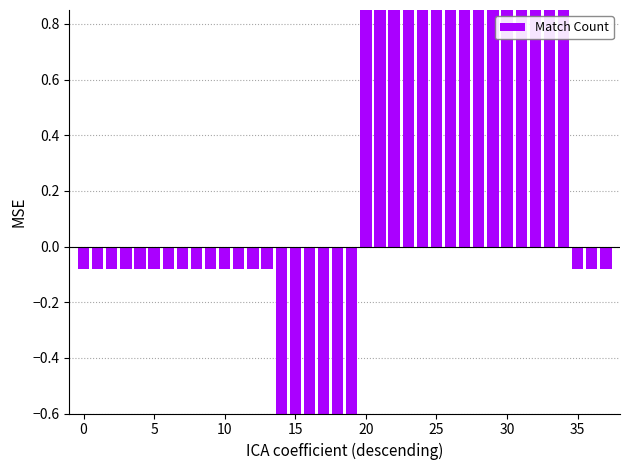

Does the chart contain stacked bars?

No